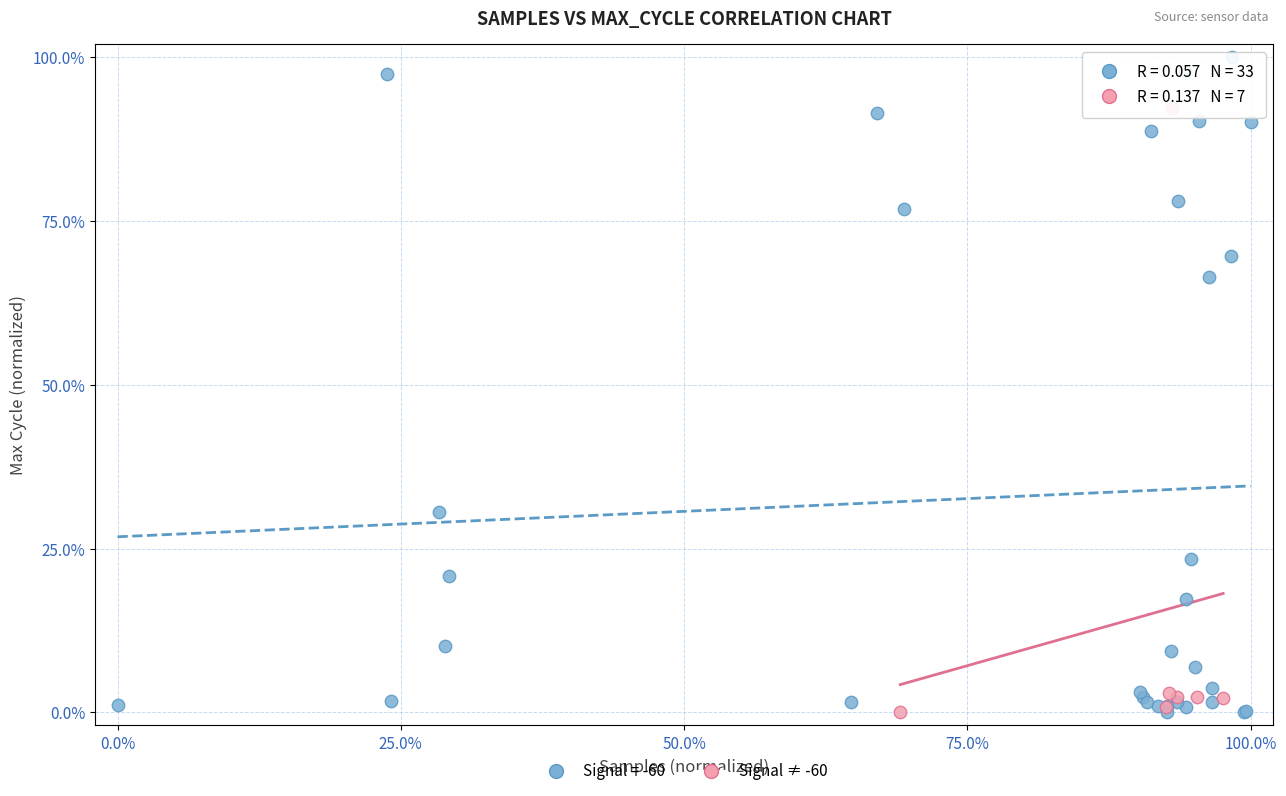

Which series contains the highest Y value?

Signal = -60